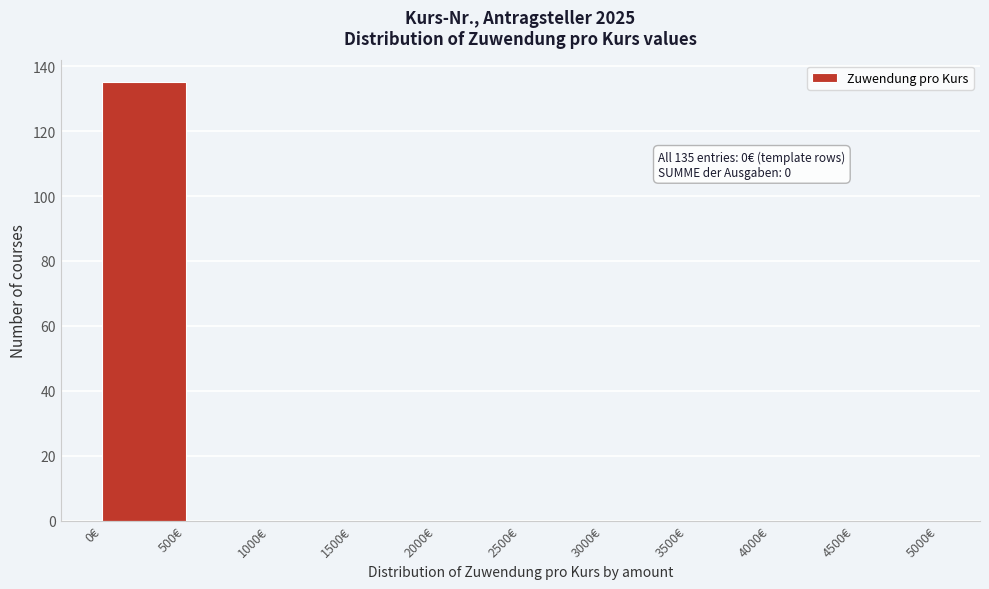

Over which range of the x-axis is the bar tallest?

0 to 500